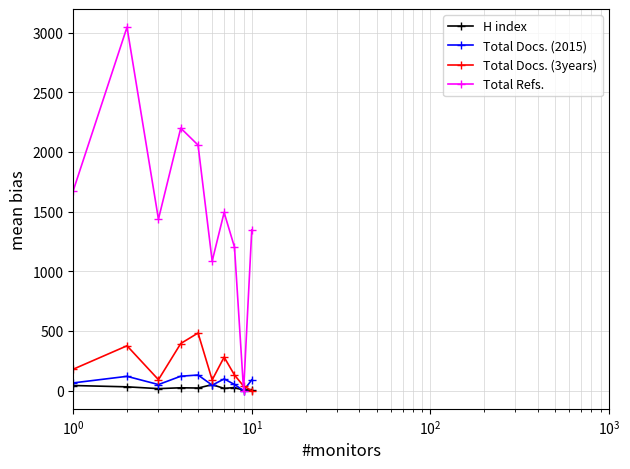

Which series has the largest total across all categories?

Total Refs.